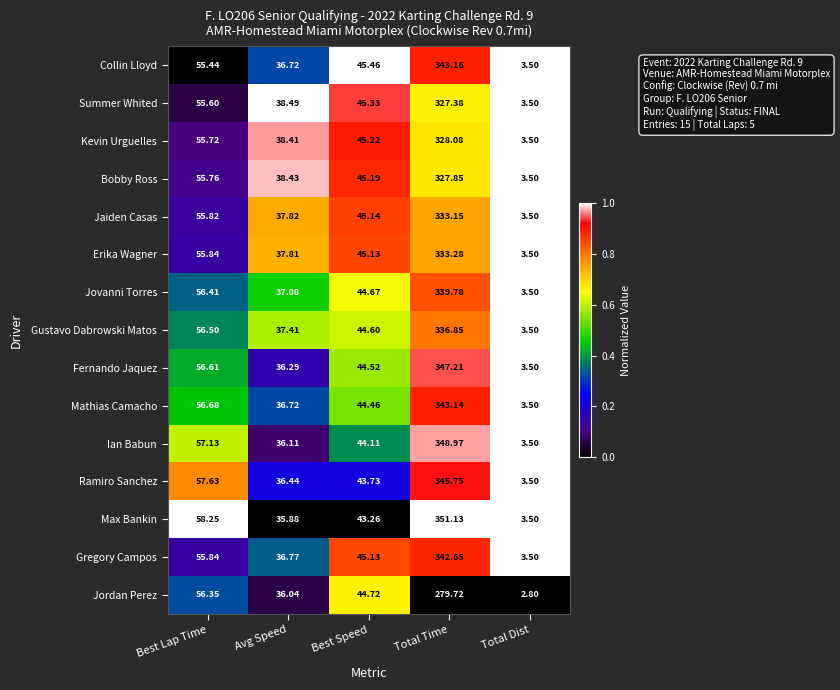

Rank the series at Total Time from highest to lowest value.

Max Bankin, Ian Babun, Fernando Jaquez, Ramiro Sanchez, Collin Lloyd, Mathias Camacho, Gregory Campos, Jovanni Torres, Gustavo Dabrowski Matos, Erika Wagner, Jaiden Casas, Kevin Urguelles, Bobby Ross, Summer Whited, Jordan Perez